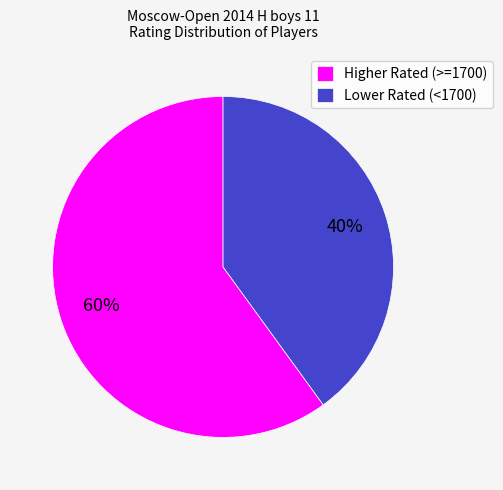

Which category has the biggest portion of the pie?

Higher Rated (>=1700)